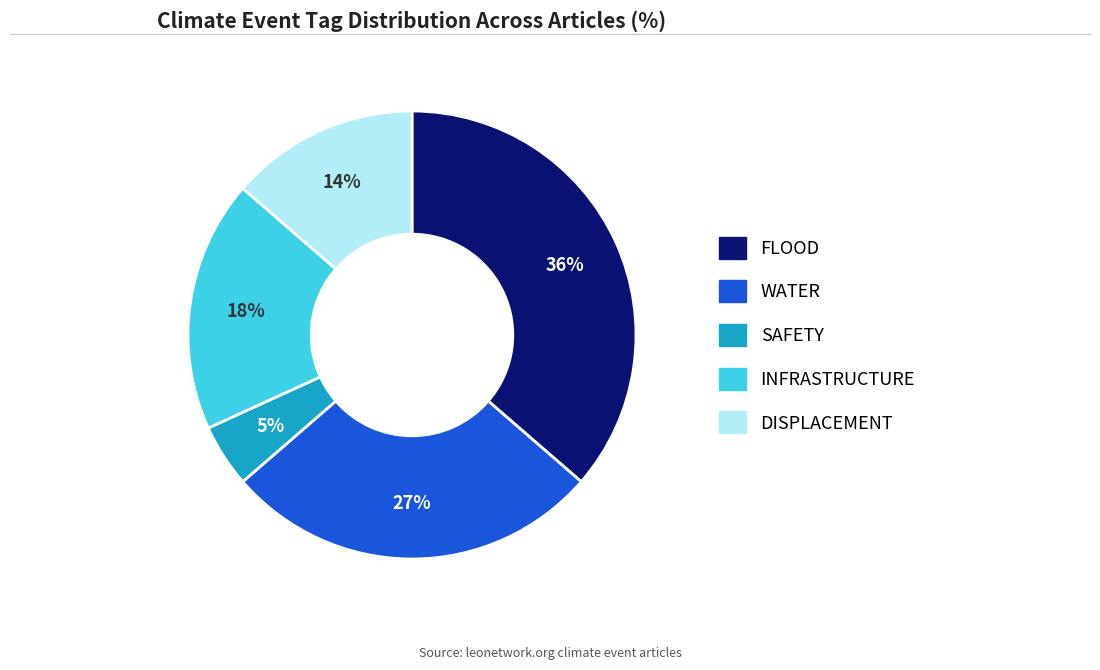

To the nearest percent, what percentage of the pie is DISPLACEMENT?

14%